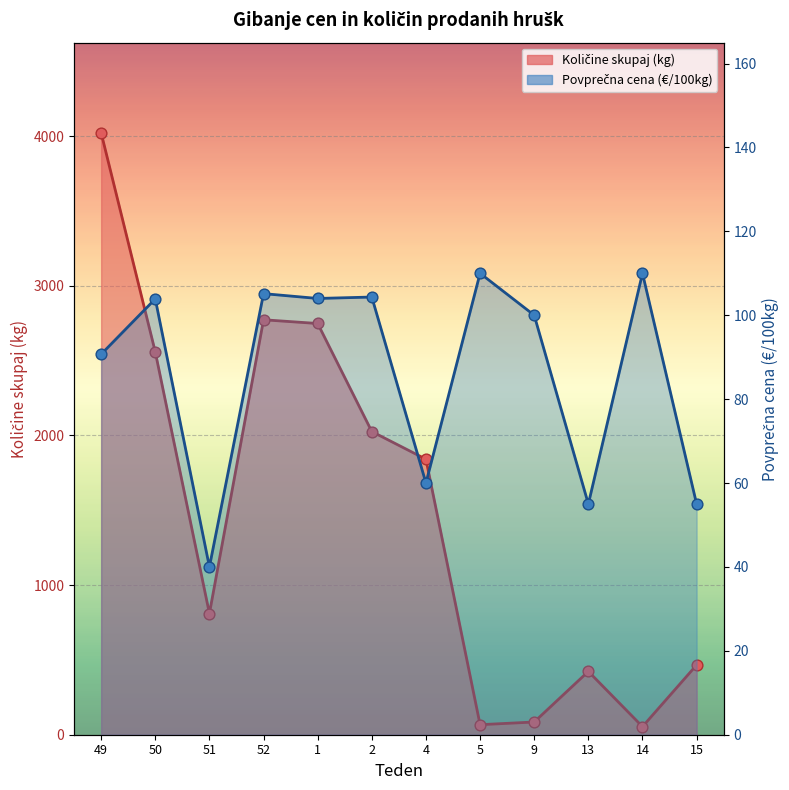

At how many categories does at least one series exceed 3751?

1